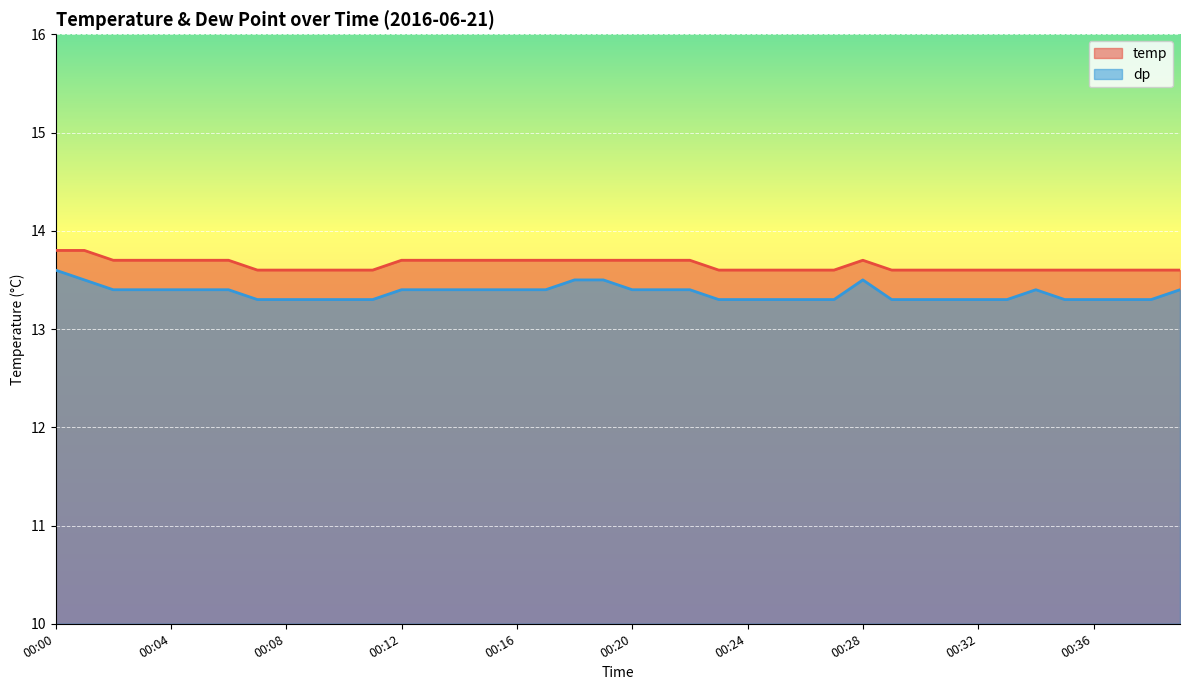

Reading left to right, extract all data points from this chart.

temp: 13.8	13.8	13.7	13.7	13.7	13.7	13.7	13.6	13.6	13.6	13.6	13.6	13.7	13.7	13.7	13.7	13.7	13.7	13.7	13.7	13.7	13.7	13.7	13.6	13.6	13.6	13.6	13.6	13.7	13.6	13.6	13.6	13.6	13.6	13.6	13.6	13.6	13.6	13.6	13.6
dp: 13.6	13.5	13.4	13.4	13.4	13.4	13.4	13.3	13.3	13.3	13.3	13.3	13.4	13.4	13.4	13.4	13.4	13.4	13.5	13.5	13.4	13.4	13.4	13.3	13.3	13.3	13.3	13.3	13.5	13.3	13.3	13.3	13.3	13.3	13.4	13.3	13.3	13.3	13.3	13.4